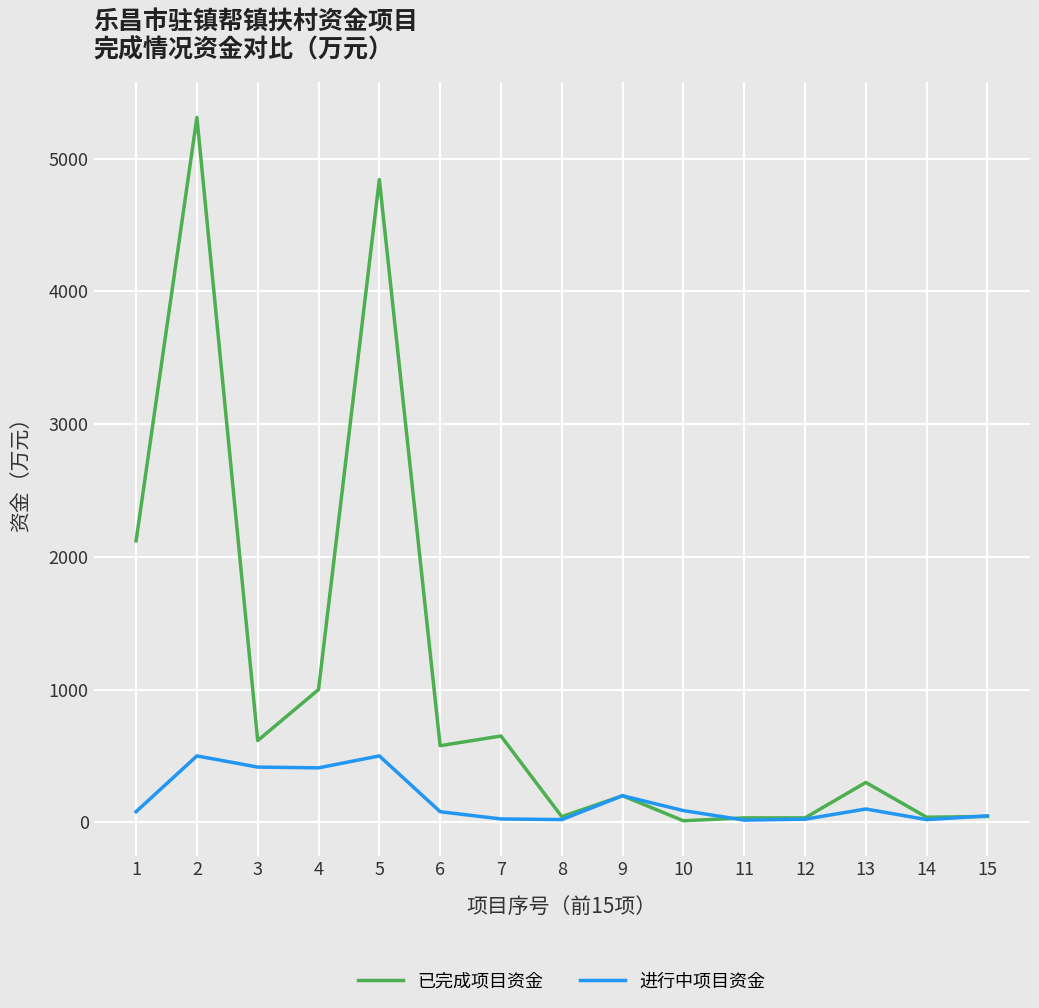

Does the chart display data point markers on the line(s)?

No